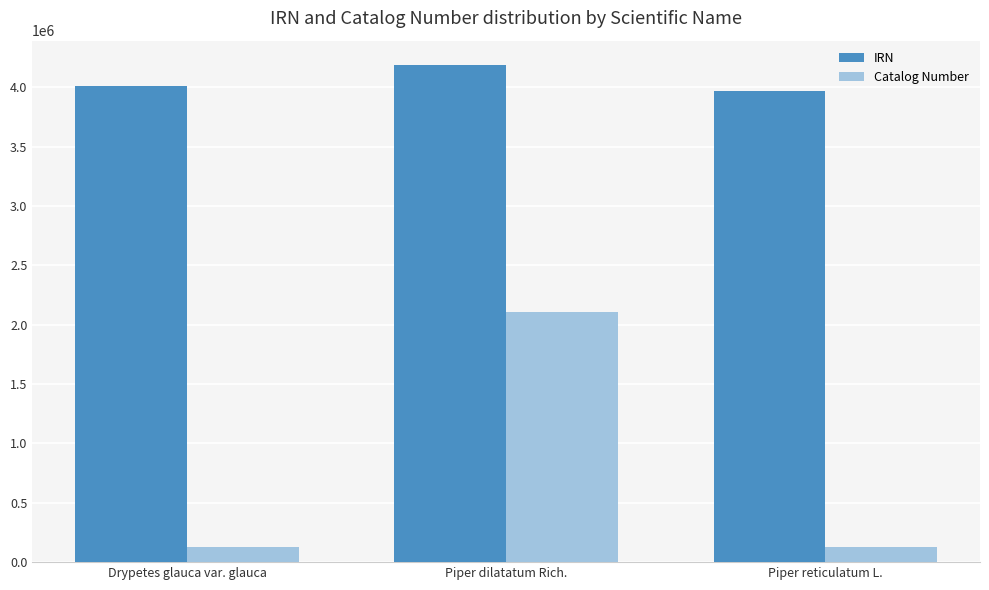

Where is IRN nearest to the value 4078790?

Drypetes glauca var. glauca